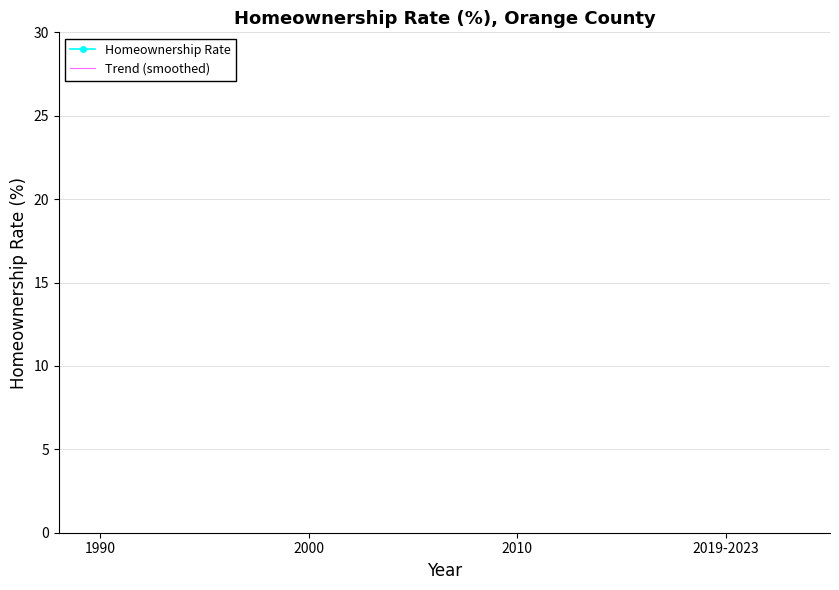

True or false: Trend (smoothed) has a value of 24 at 2019-2023.

False